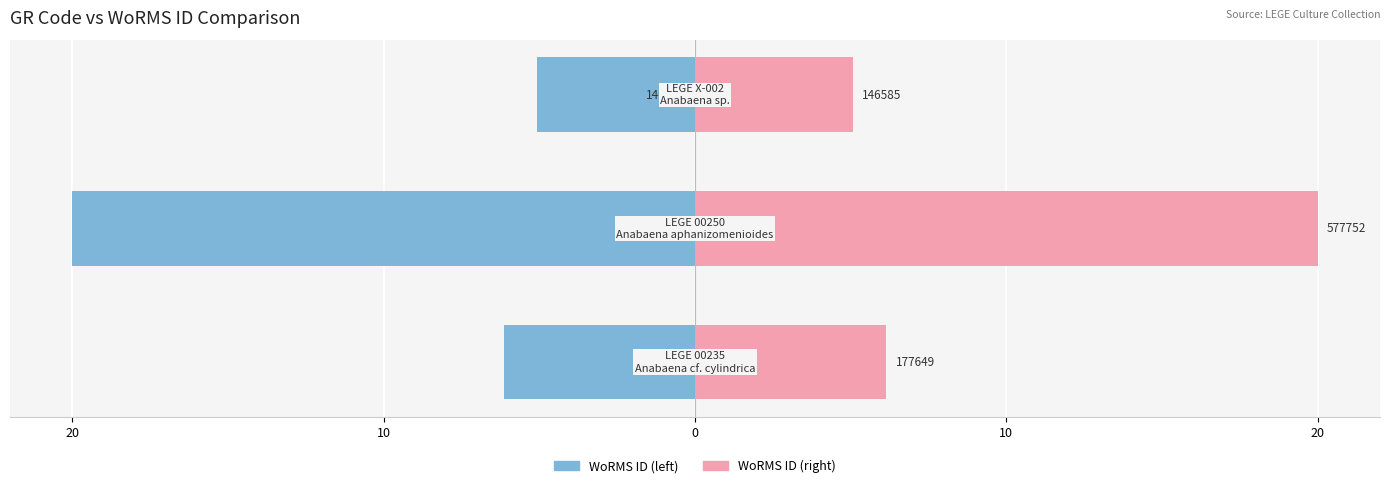

Is it true that WoRMS ID (left) equals -20.0 at 10?

True